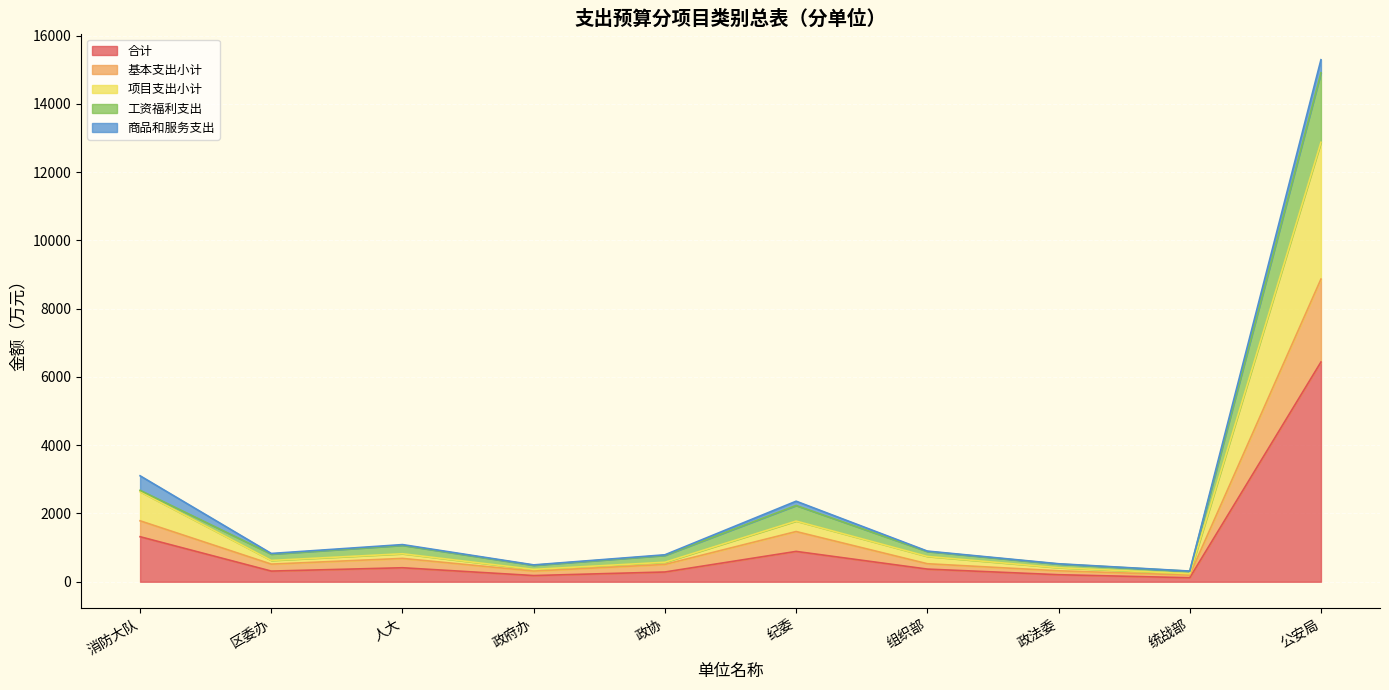

Which category has the highest value in the 合计 series?

公安局